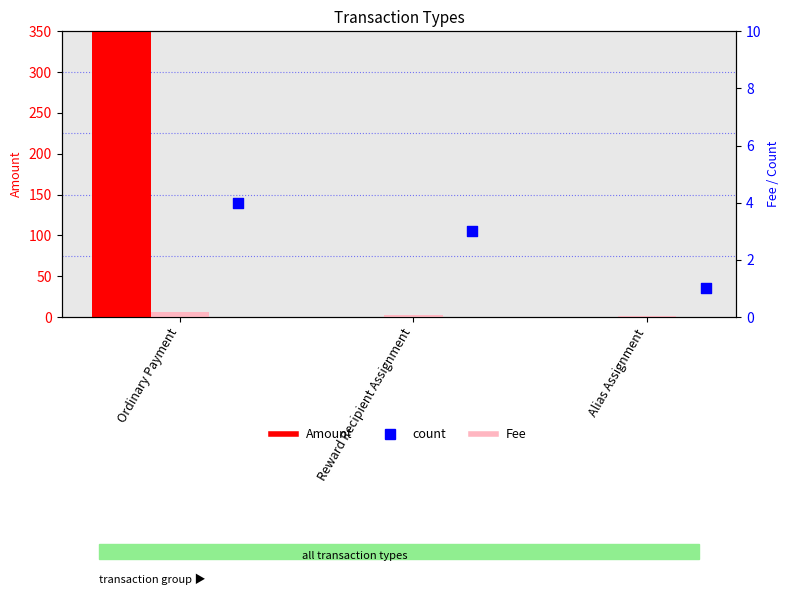

Which series has the widest spread of Y values?

Amount